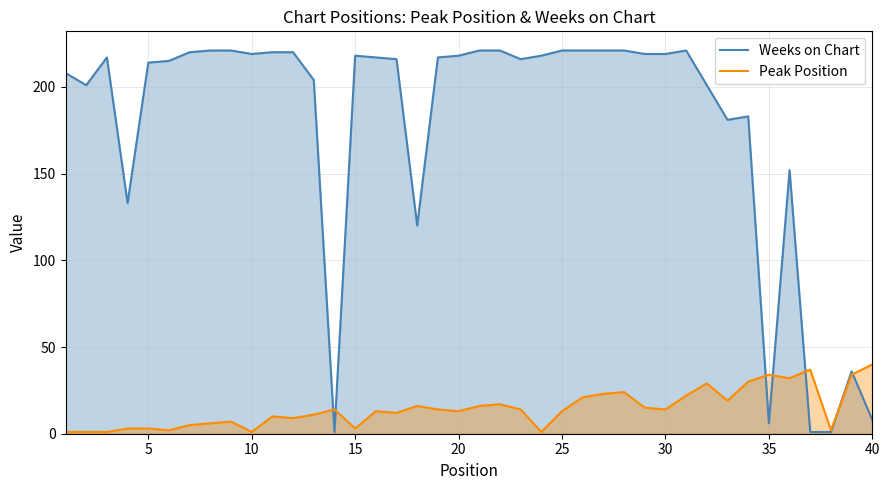

Reading left to right, transcribe all the data shown in this chart.

Weeks on Chart: 208	201	217	133	214	215	220	221	221	219	220	220	204	1	218	217	216	120	217	218	221	221	216	218	221	221	221	221	219	219	221	201	181	183	6	152	1	1	36	8
Peak Position: 1	1	1	3	3	2	5	6	7	1	10	9	11	14	3	13	12	16	14	13	16	17	14	1	13	21	23	24	15	14	22	29	19	30	34	32	37	2	34	40